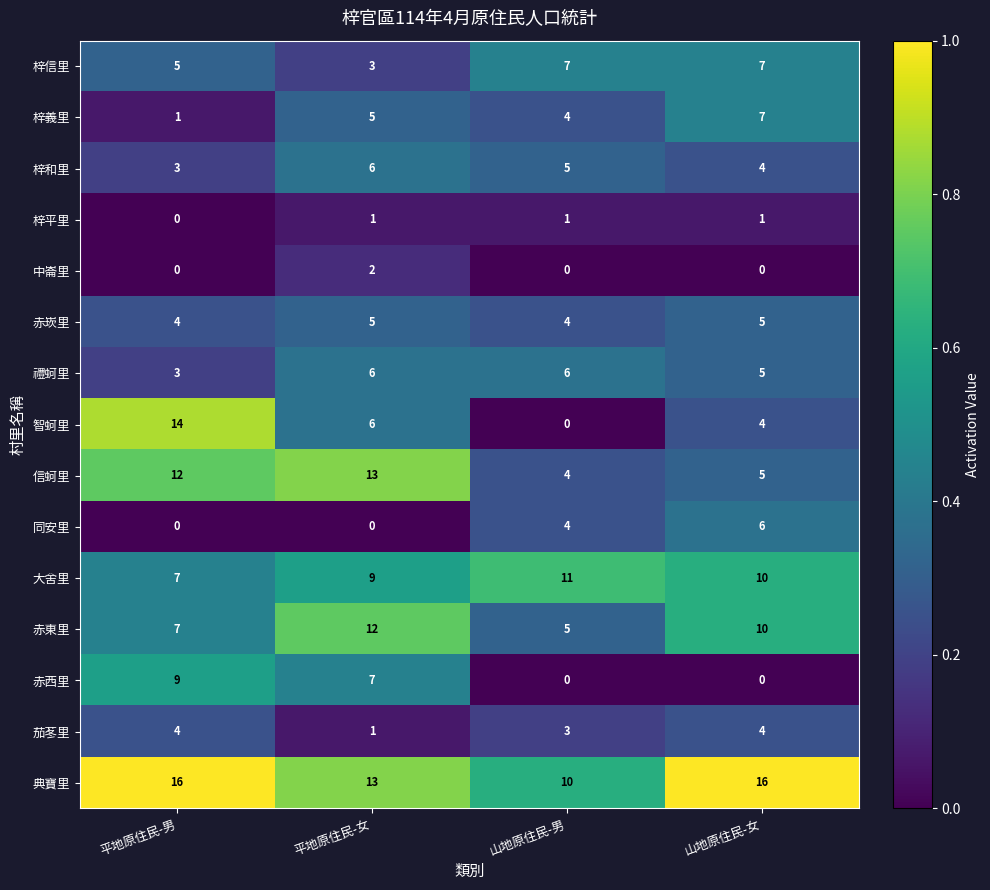

At how many categories does at least one series exceed 0?

4